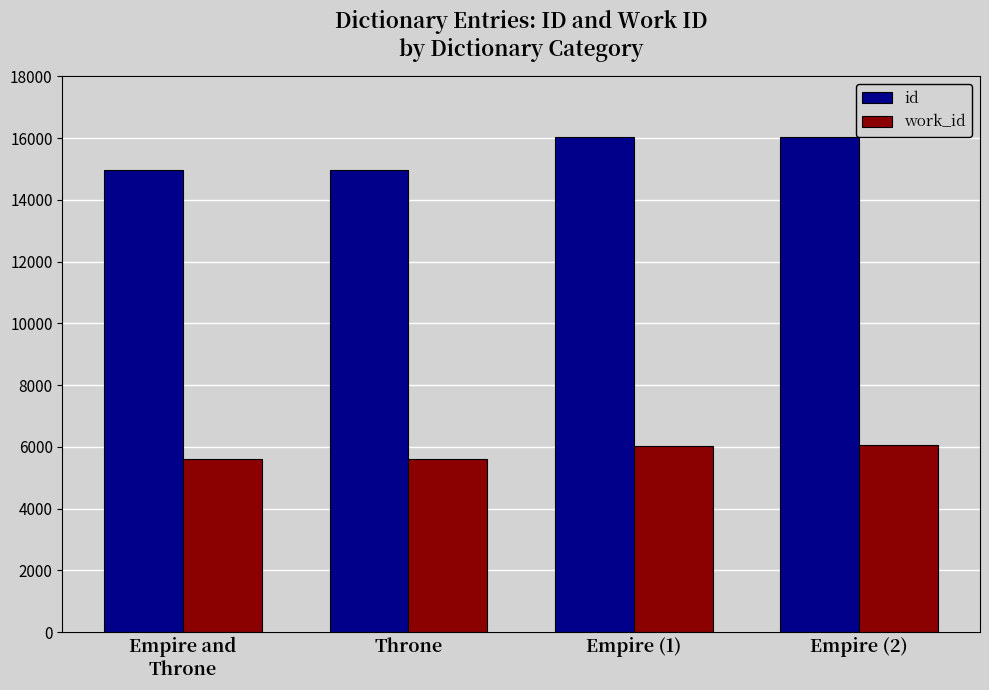

What is the total value across all series at Empire and
Throne?

20554